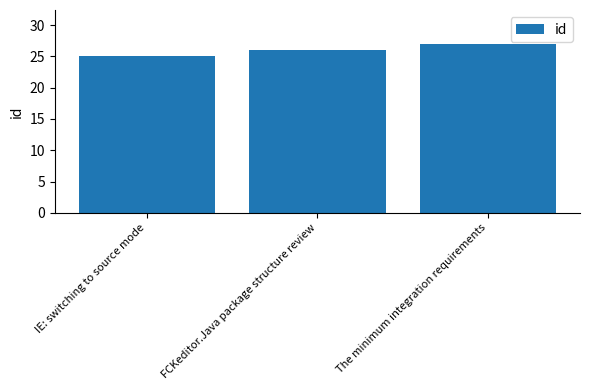

List the labels in order of value, smallest first.

IE: switching to source mode, FCKeditor.Java package structure review, The minimum integration requirements